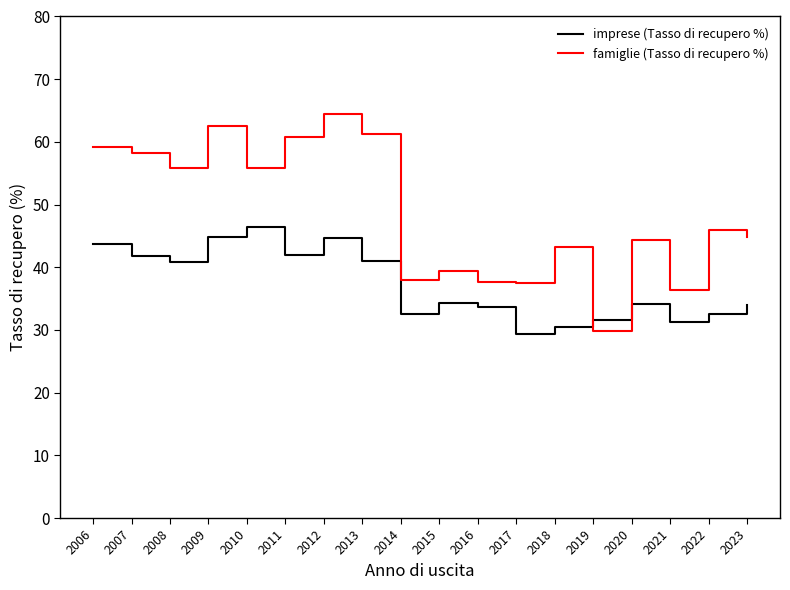

True or false: imprese (Tasso di recupero %) has more than 2 interior local peaks.

True